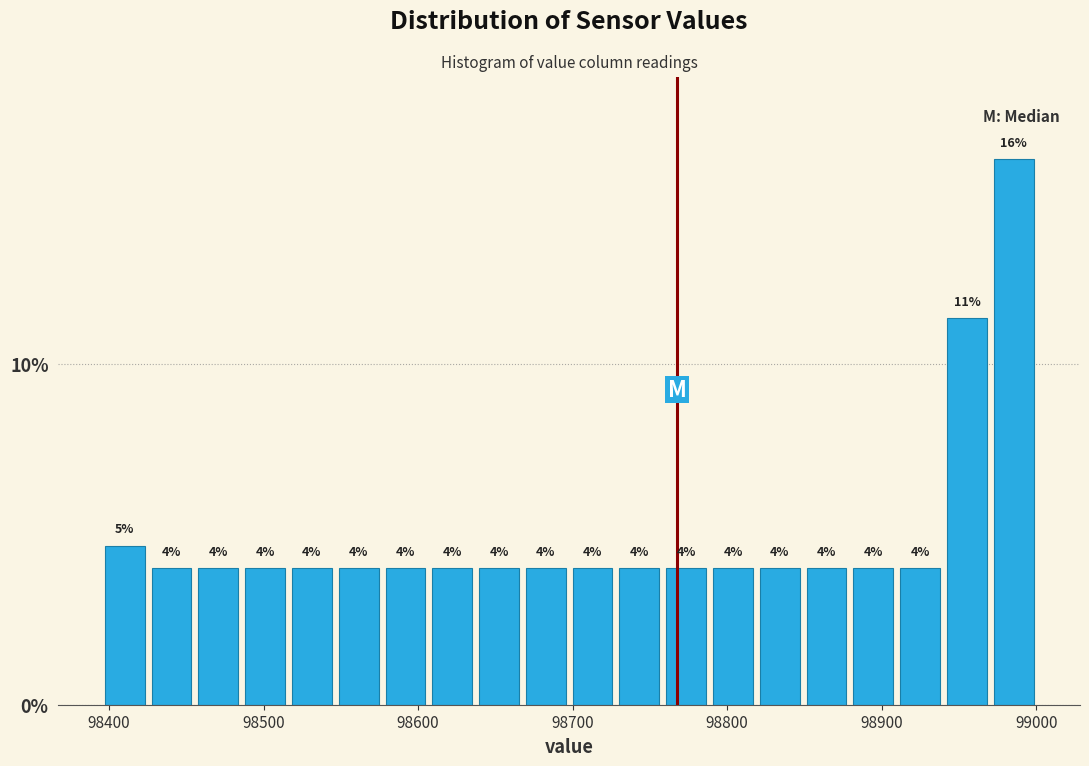

Around what value on the x-axis is the tallest bar? Give the approximate position of its centre, as read against the axis.

98990